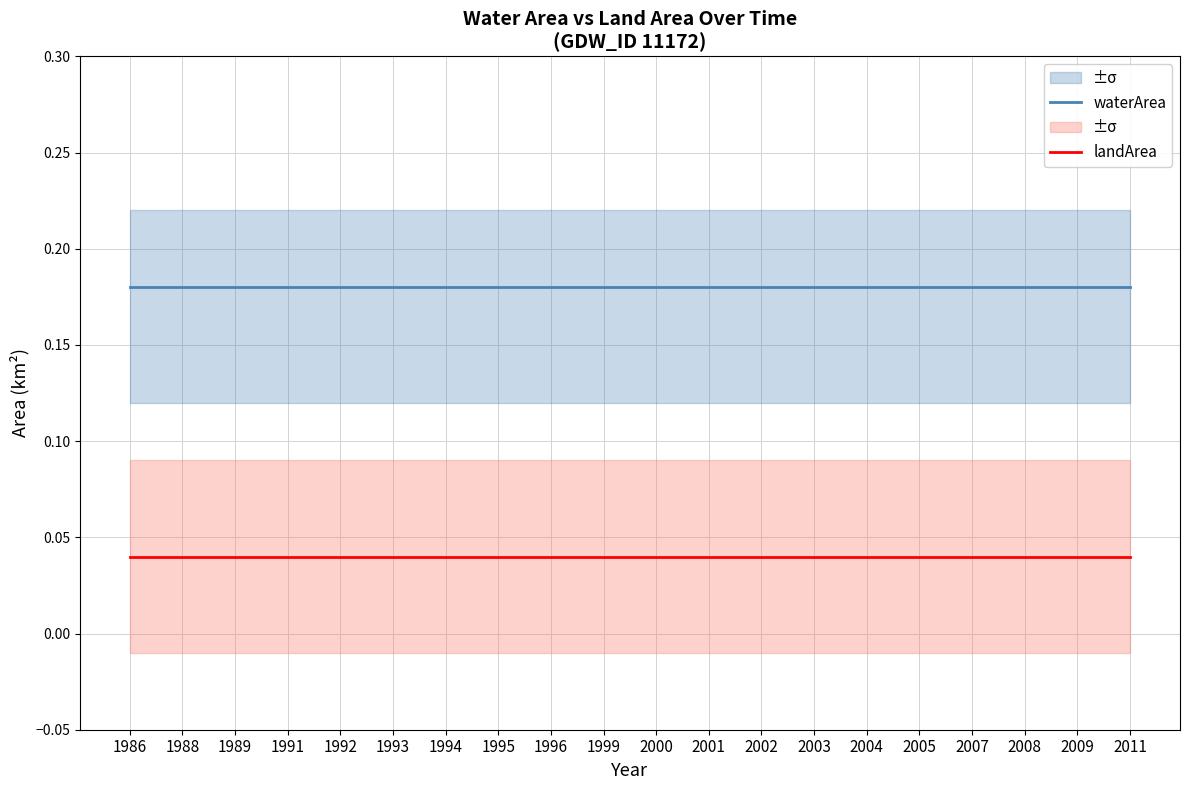

What are all the series names shown in the legend?

waterArea, landArea